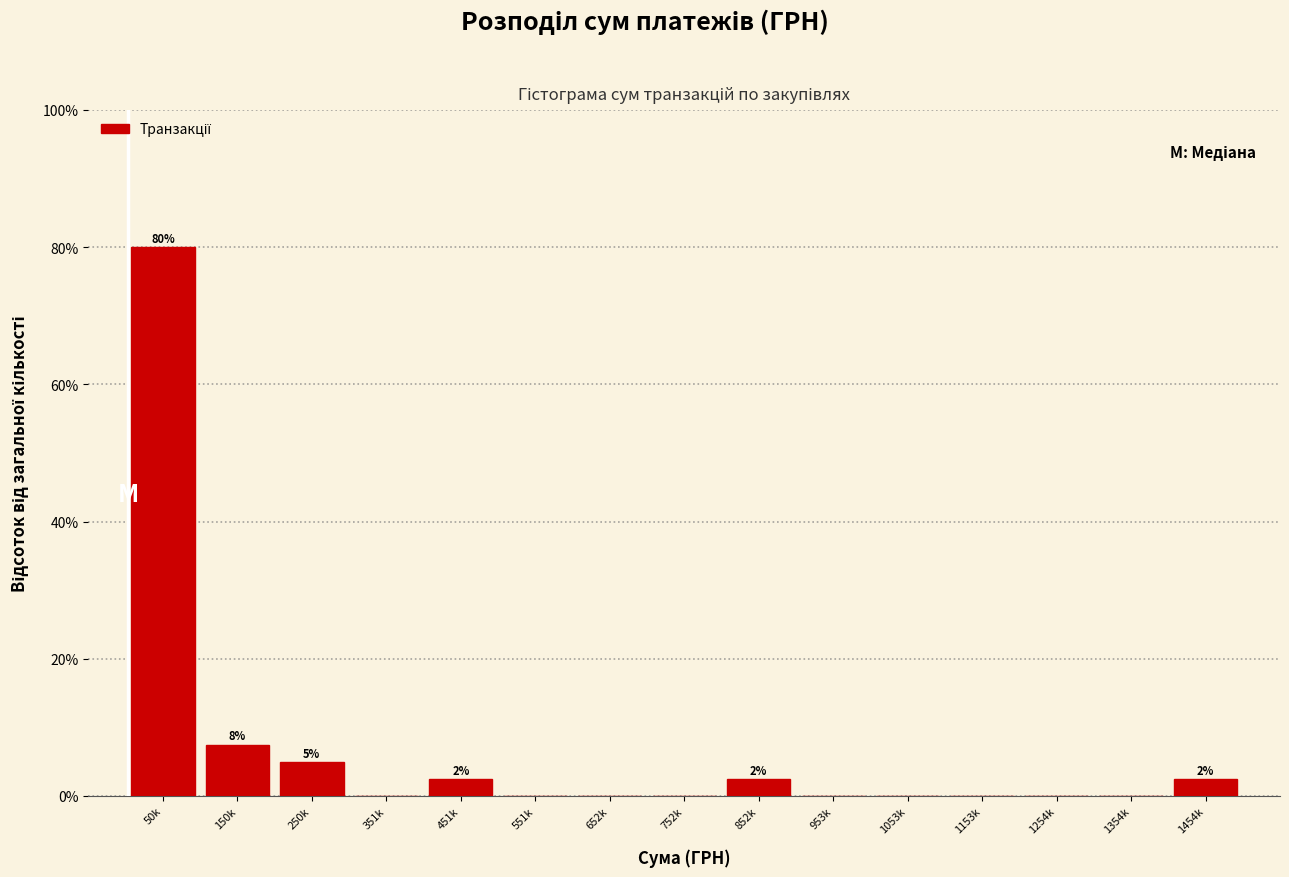

Reading left to right, list all the values displayed in this chart.

50k=80.0	150k=7.5	250k=5.0	351k=0.0	451k=2.5	551k=0.0	652k=0.0	752k=0.0	852k=2.5	953k=0.0	1053k=0.0	1153k=0.0	1254k=0.0	1354k=0.0	1454k=2.5